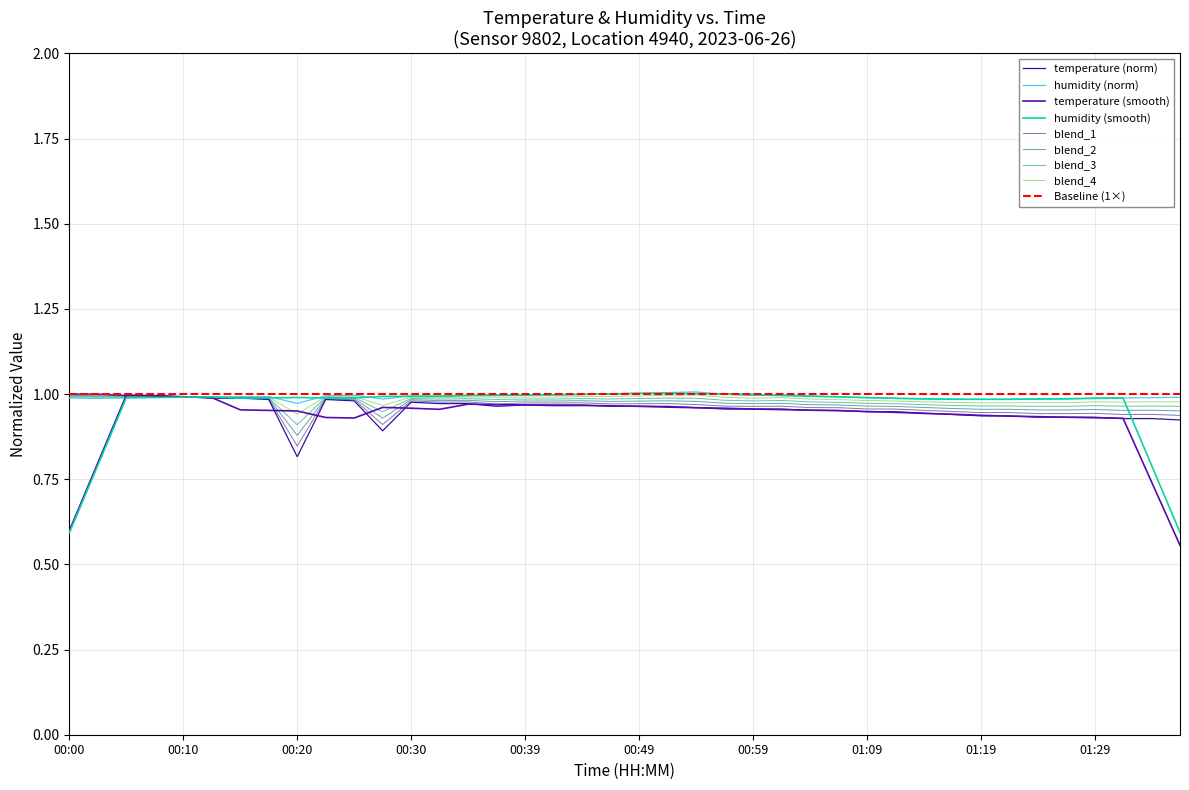

What value does the humidity series have at 00:47?

1.0